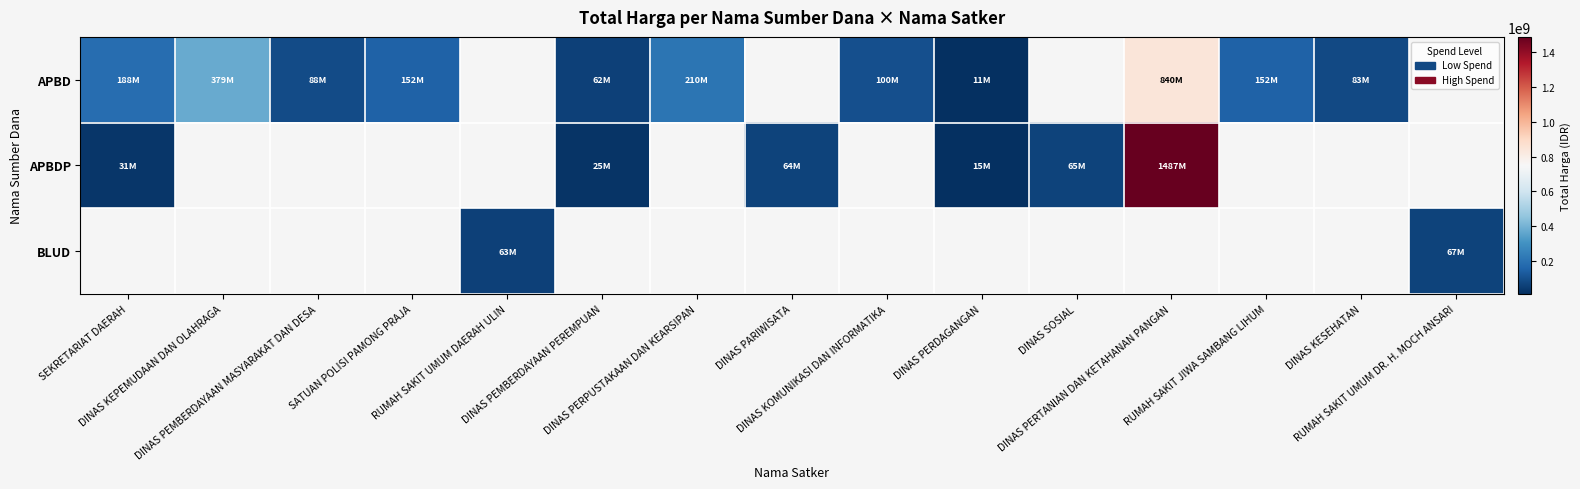

How many data points does each series have?

15